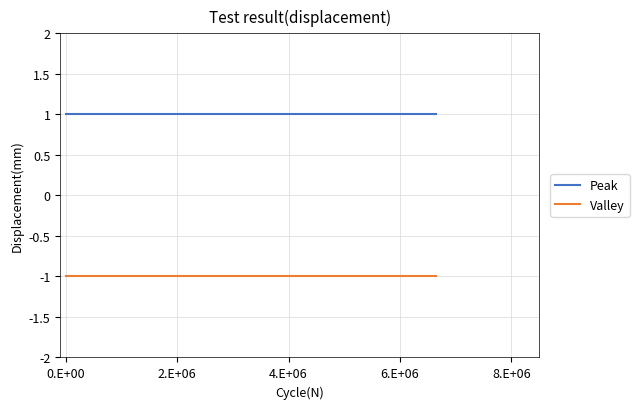

Reading right to left, list all the values displayed in this chart.

Peak: 1	1	1	1	1	1	1	1	1	1	1	1	1	1	1	1	1	1	1	1
Valley: -1	-1	-1	-1	-1	-1	-1	-1	-1	-1	-1	-1	-1	-1	-1	-1	-1	-1	-1	-1